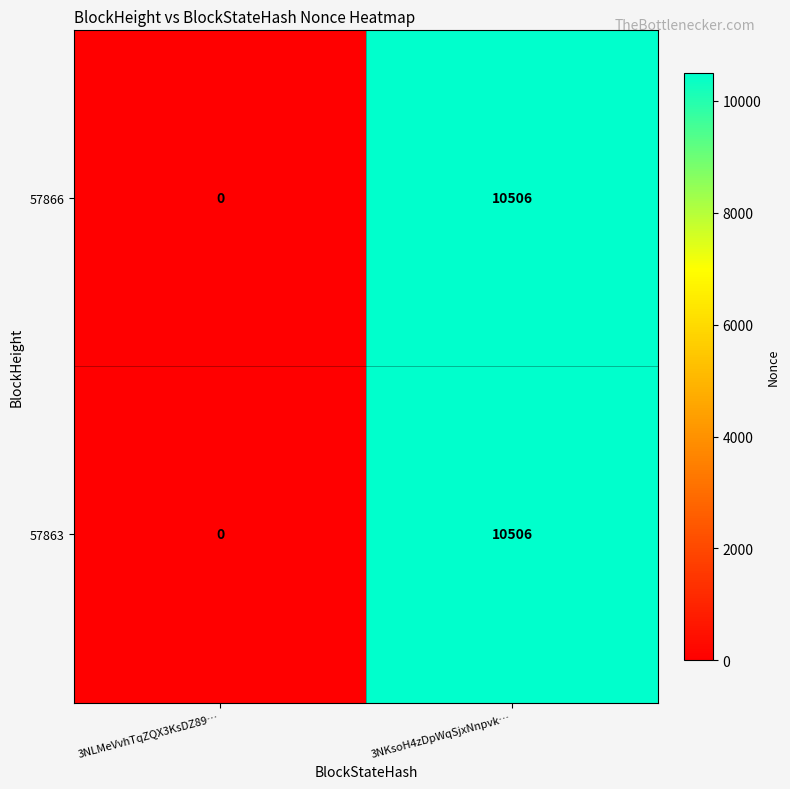

Where is 57866 nearest to the value 5253?

3NLMeVvhTqZQX3KsDZ89…